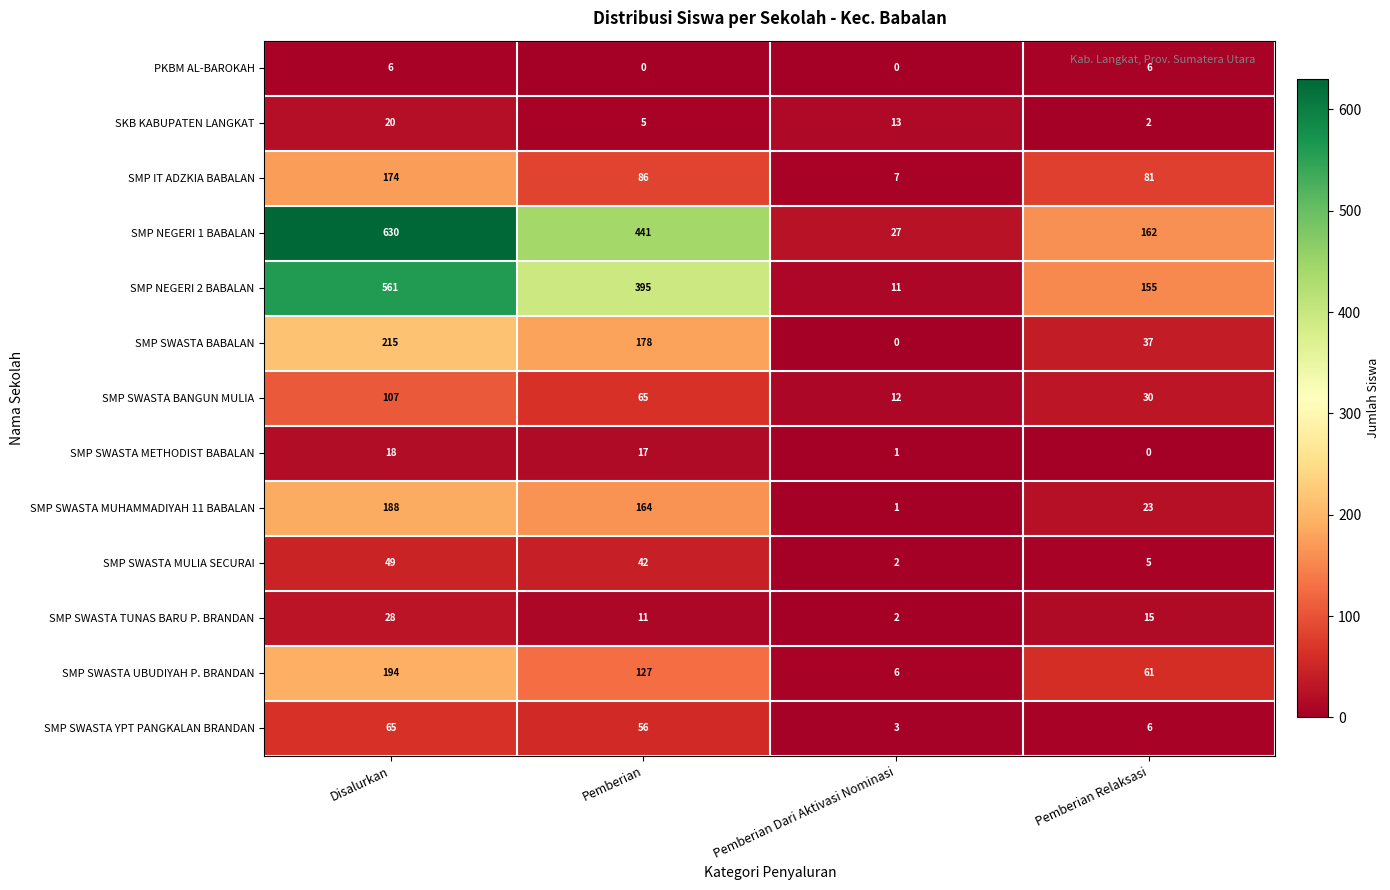

List the series in order of their peak value, highest first.

SMP NEGERI 1 BABALAN, SMP NEGERI 2 BABALAN, SMP SWASTA BABALAN, SMP SWASTA UBUDIYAH P. BRANDAN, SMP SWASTA MUHAMMADIYAH 11 BABALAN, SMP IT ADZKIA BABALAN, SMP SWASTA BANGUN MULIA, SMP SWASTA YPT PANGKALAN BRANDAN, SMP SWASTA MULIA SECURAI, SMP SWASTA TUNAS BARU P. BRANDAN, SKB KABUPATEN LANGKAT, SMP SWASTA METHODIST BABALAN, PKBM AL-BAROKAH